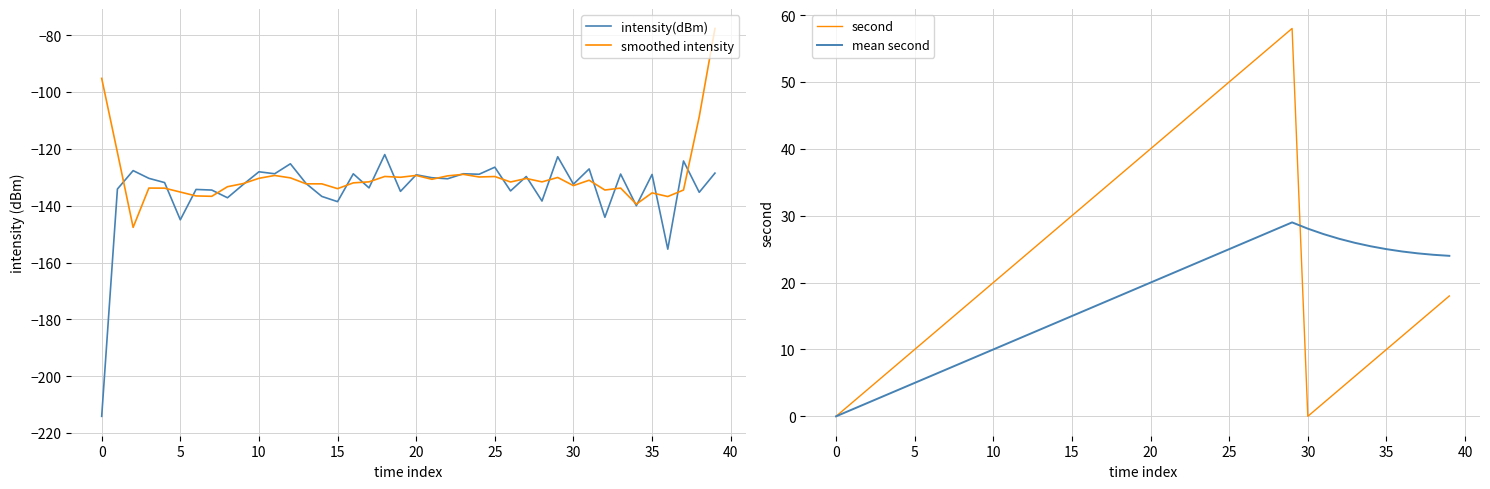

Which category has the highest value across all series?

29